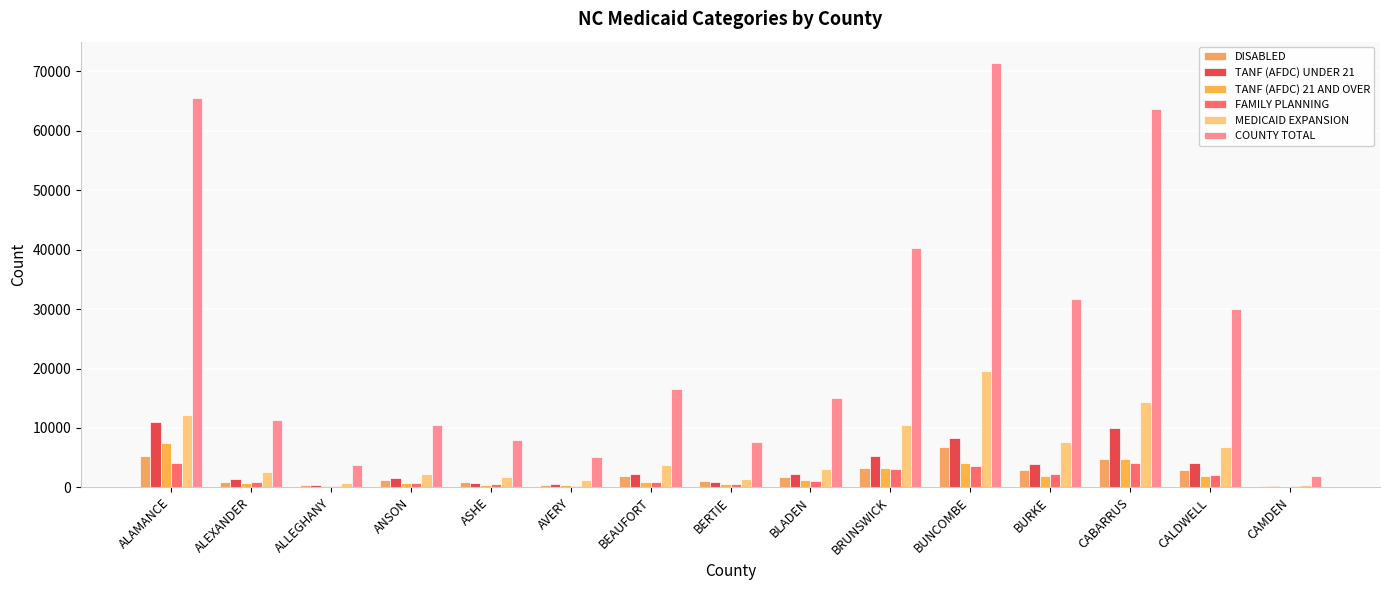

Which series changed the most between BLADEN and BURKE?

COUNTY TOTAL